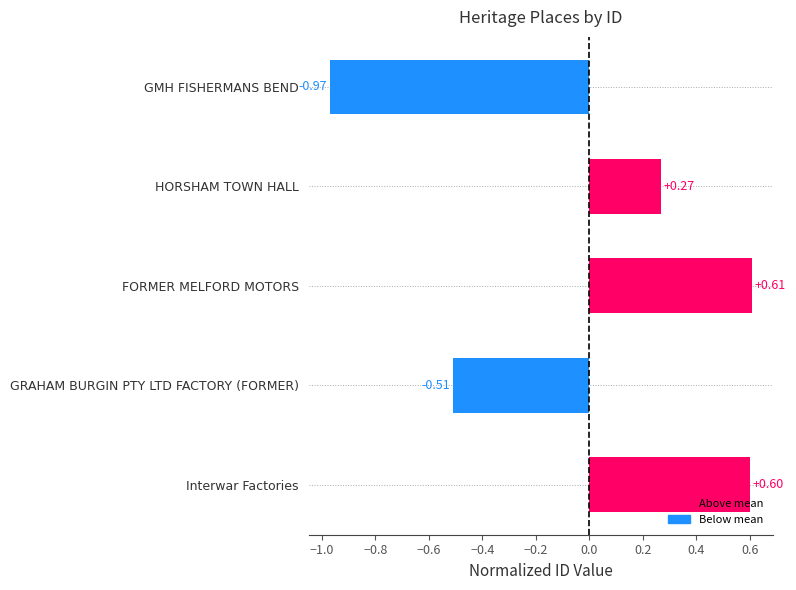

Which has a higher value, GMH FISHERMANS BEND or FORMER MELFORD MOTORS?

FORMER MELFORD MOTORS